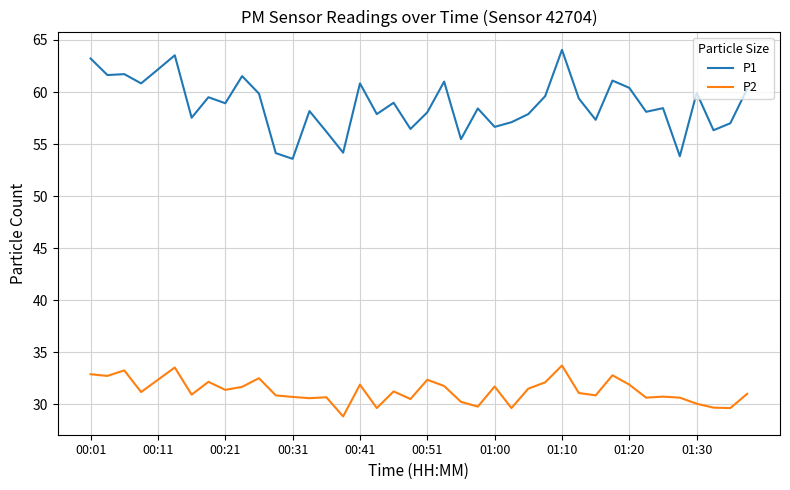

Rank the series by their average value, from lowest to highest.

P2, P1